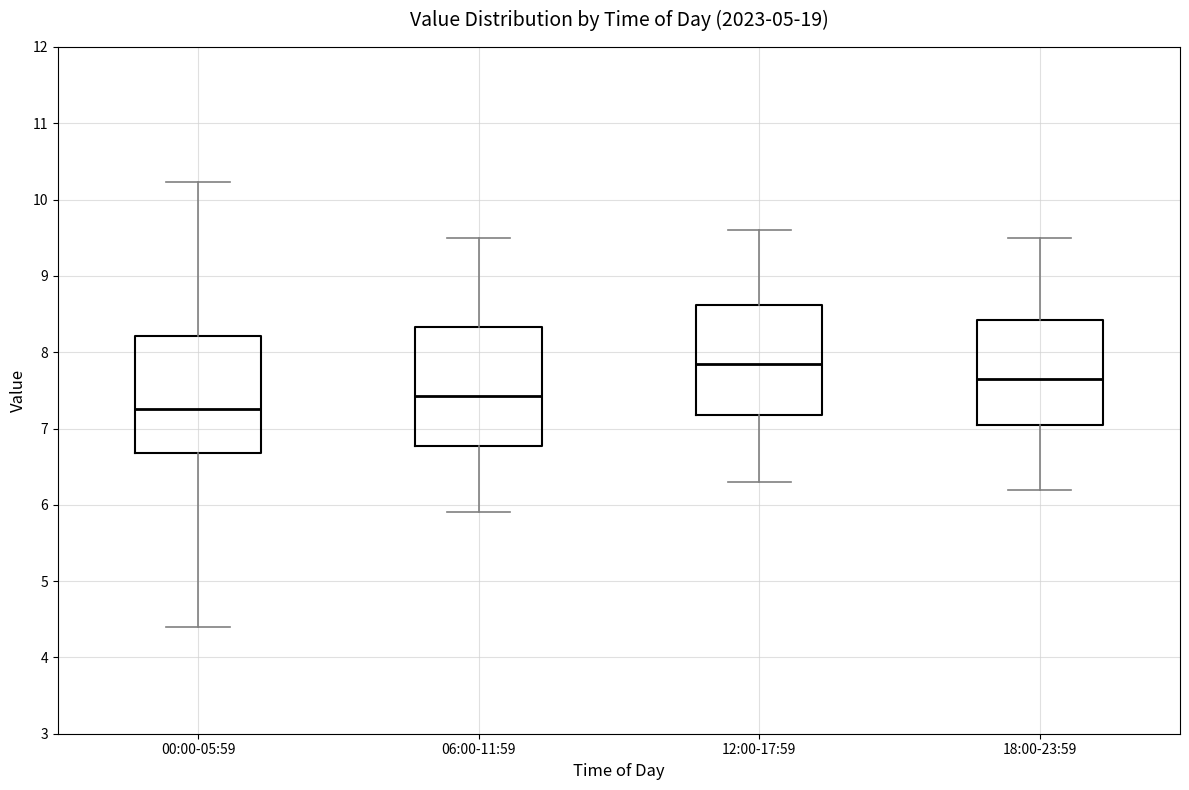

Reading left to right, read every box against the y-axis: the position of its median line, the range the box covers, and the ends of its whiskers. The values are not printed on the chart, so give them approximately, as read against the axis.

00:00-05:59: median 7.3, box 6.7 to 8.2, whiskers 4.4 to 10.2
06:00-11:59: median 7.4, box 6.8 to 8.3, whiskers 5.9 to 9.5
12:00-17:59: median 7.9, box 7.2 to 8.6, whiskers 6.3 to 9.6
18:00-23:59: median 7.7, box 7.1 to 8.4, whiskers 6.2 to 9.5